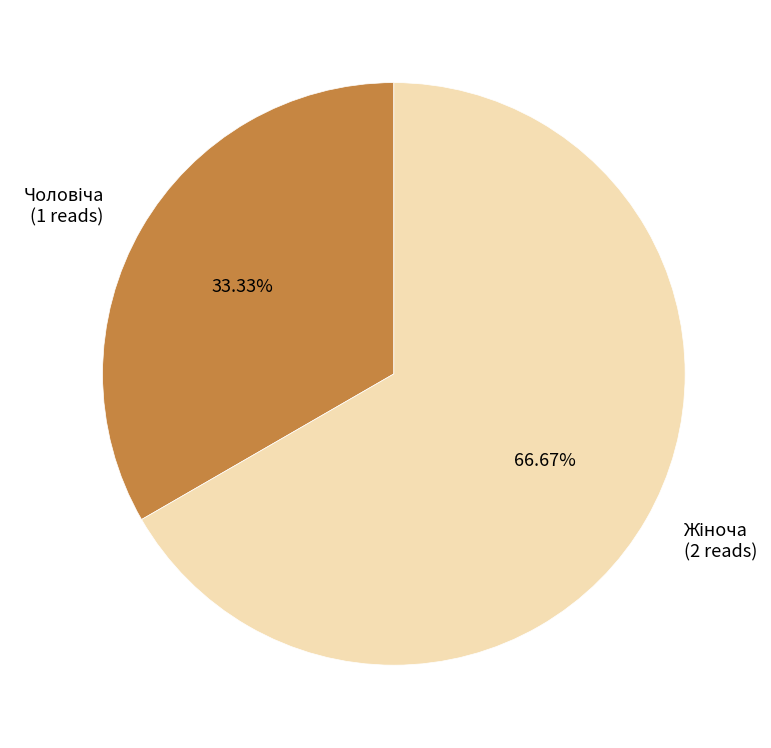

Is there any slice that represents more than half of the pie?

Yes